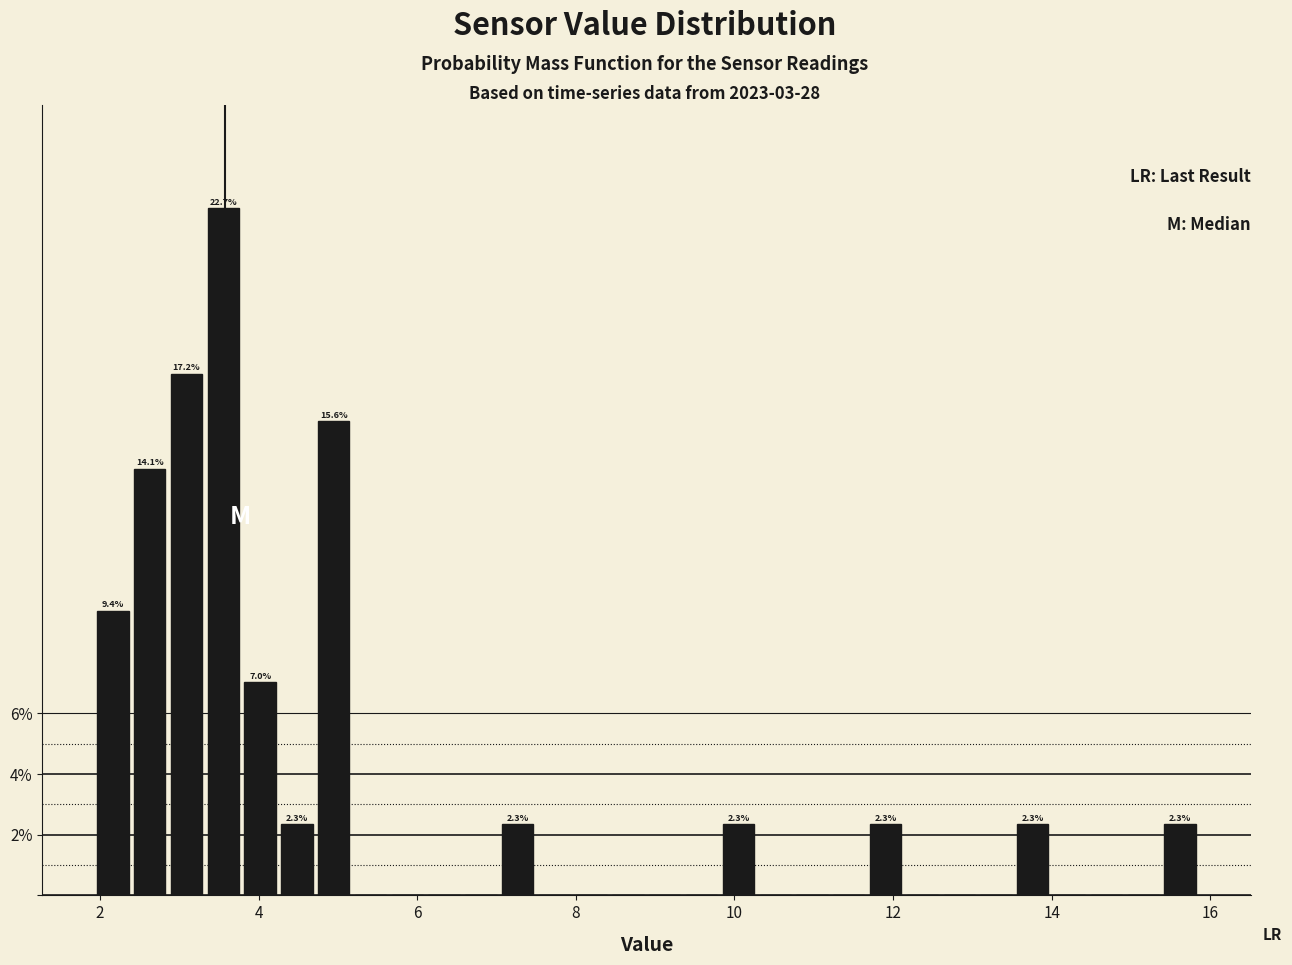

Read against the x-axis, roughly where is the centre of the tallest bar?

3.6